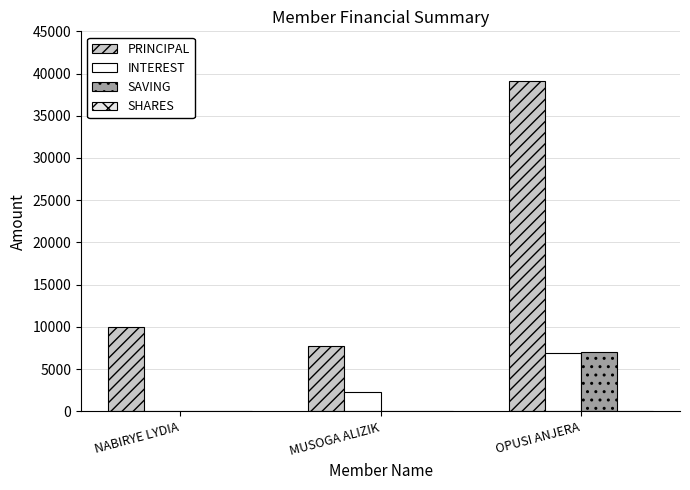

List the series in order of their peak value, lowest first.

SHARES, INTEREST, SAVING, PRINCIPAL